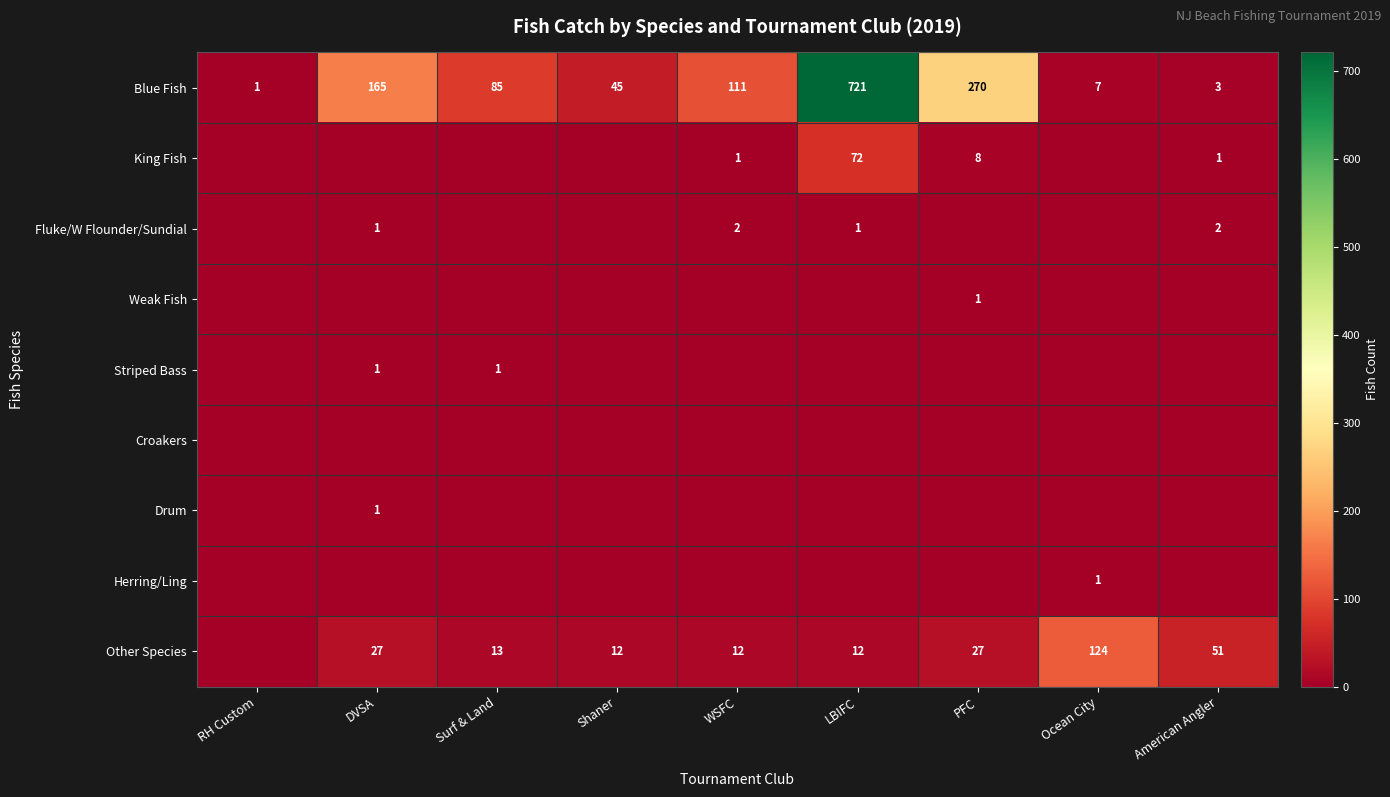

True or false: Blue Fish has a value of 2 at American Angler.

False